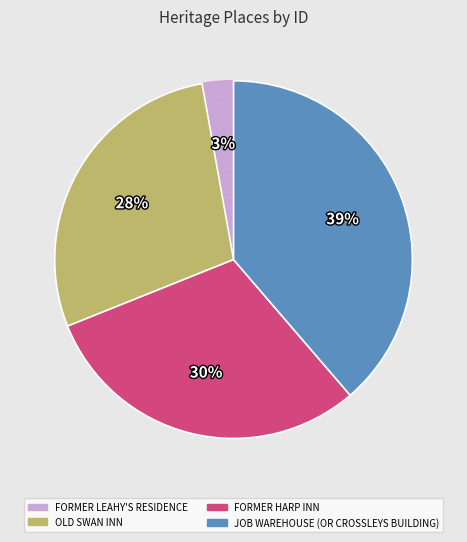

Do FORMER LEAHY'S RESIDENCE and JOB WAREHOUSE (OR CROSSLEYS BUILDING) together represent more than half of the pie?

No